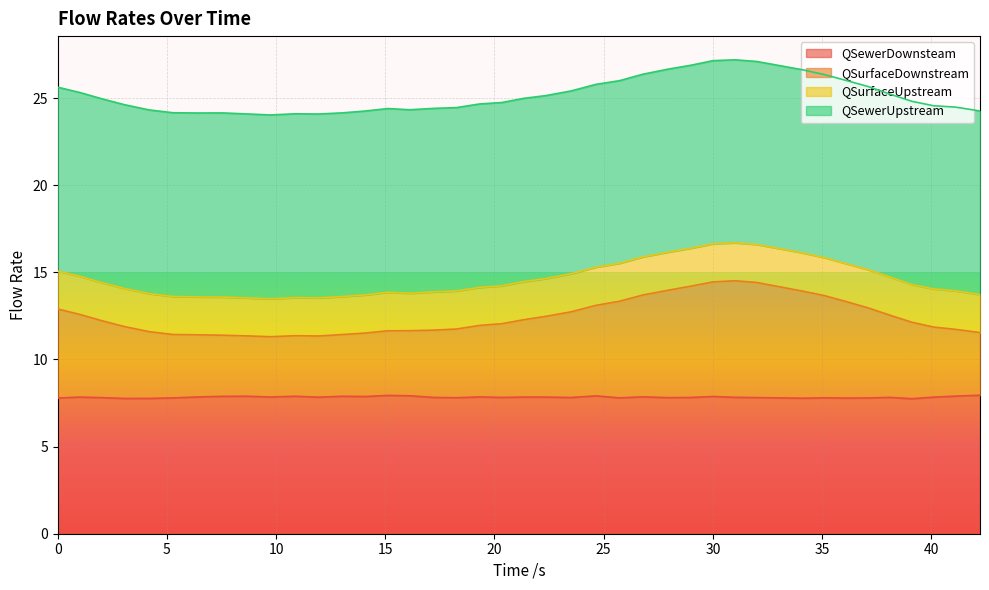

What is the maximum value for QSewerDownsteam?

7.9